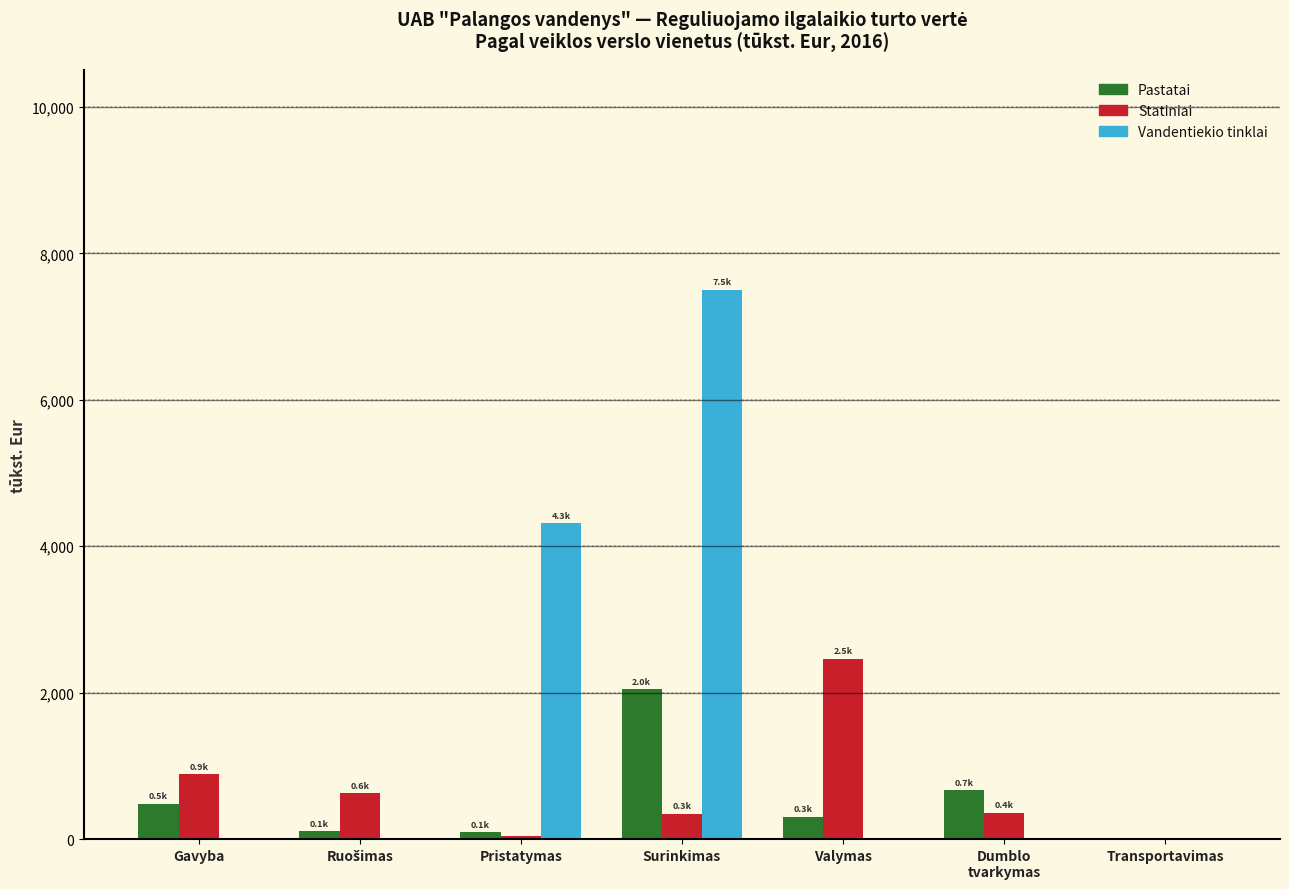

What is the maximum value shown in the chart?

7499.4